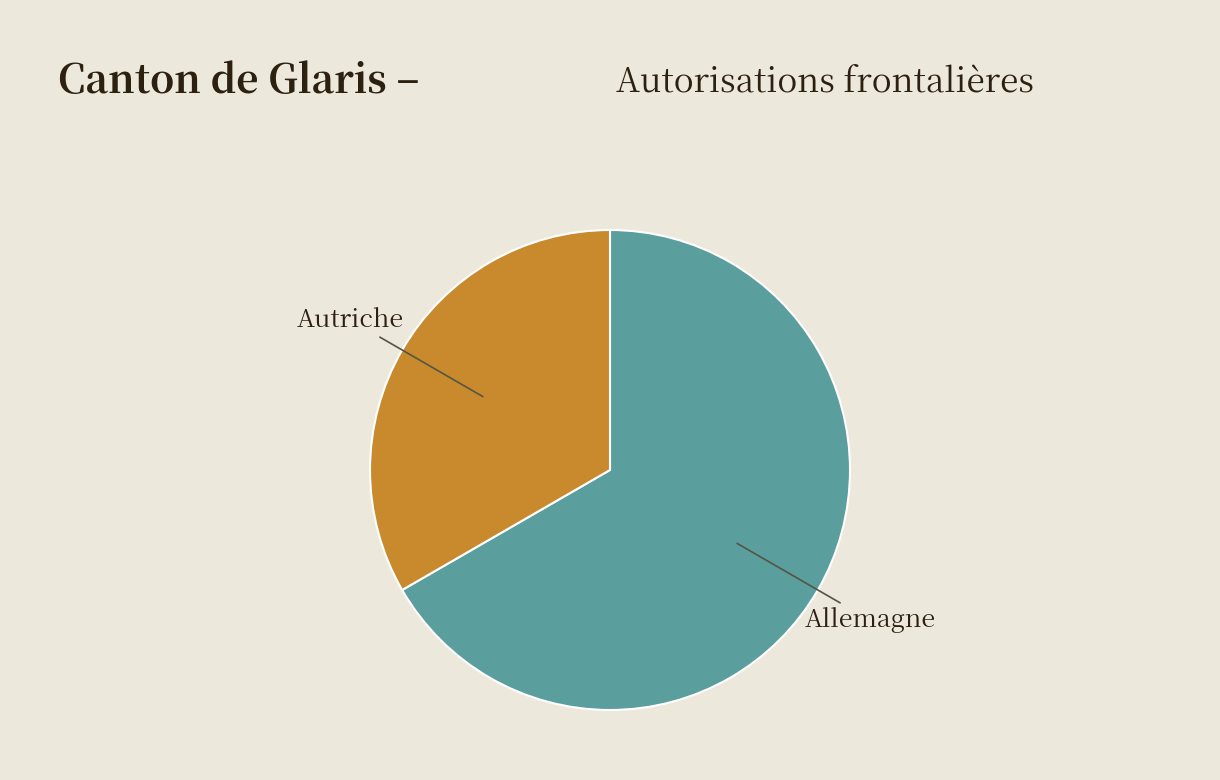

Is it true that Allemagne is 67% of the pie?

True